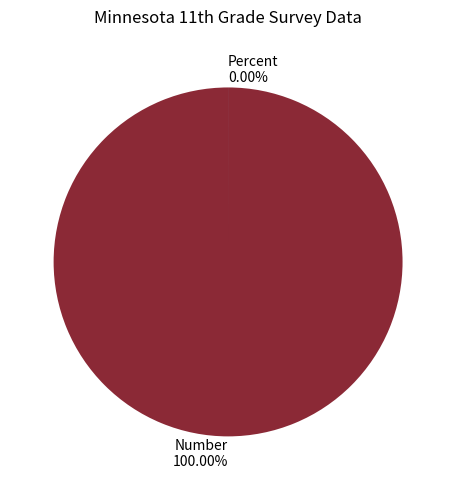

Is the sum of Percent and Number greater than half?

Yes